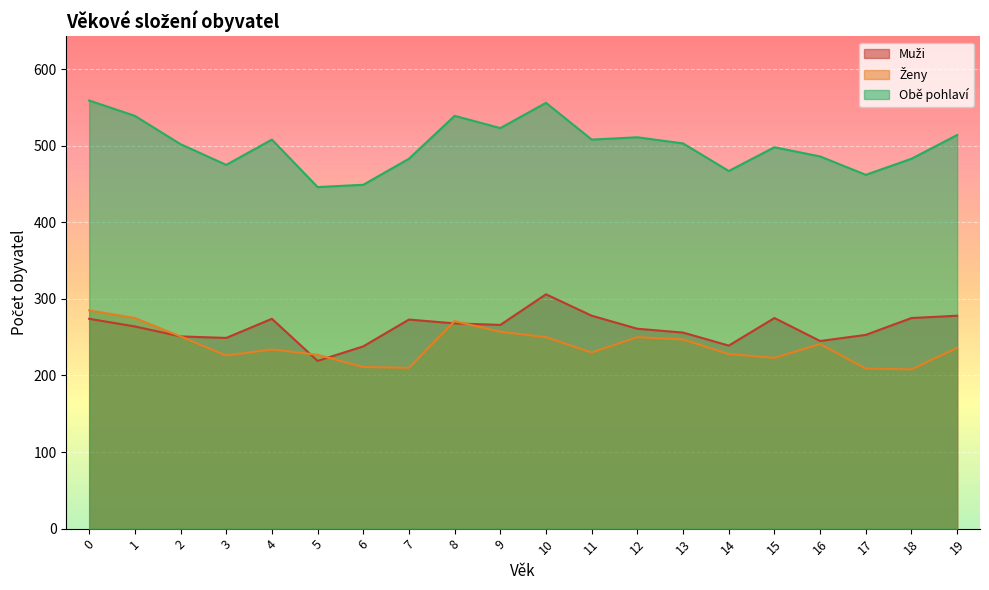

At which category does the chart reach its minimum across all series?

18